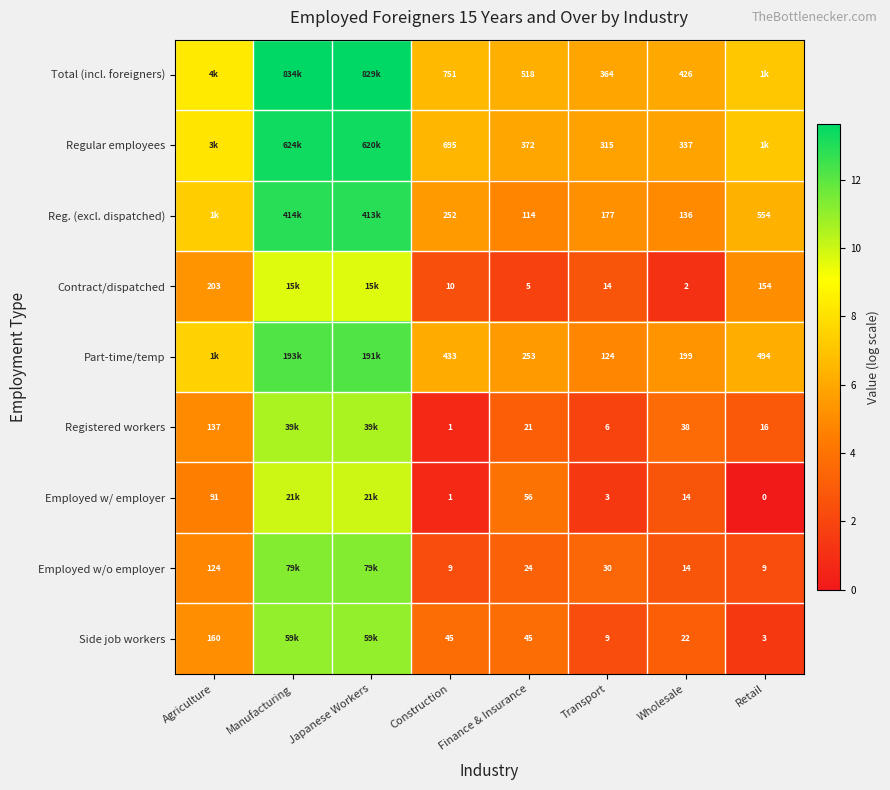

Between Construction and Wholesale, which series saw the biggest shift?

Regular employees